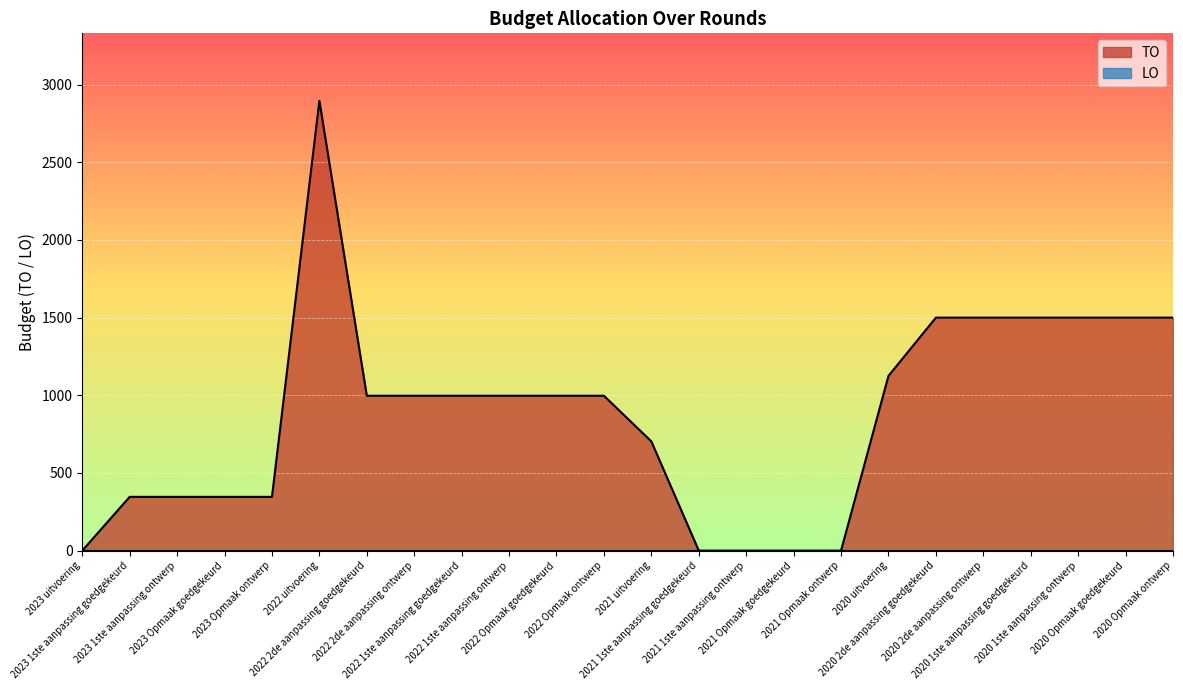

The value at 2020 1ste aanpassing goedgekeurd is 1500. True or false?

True